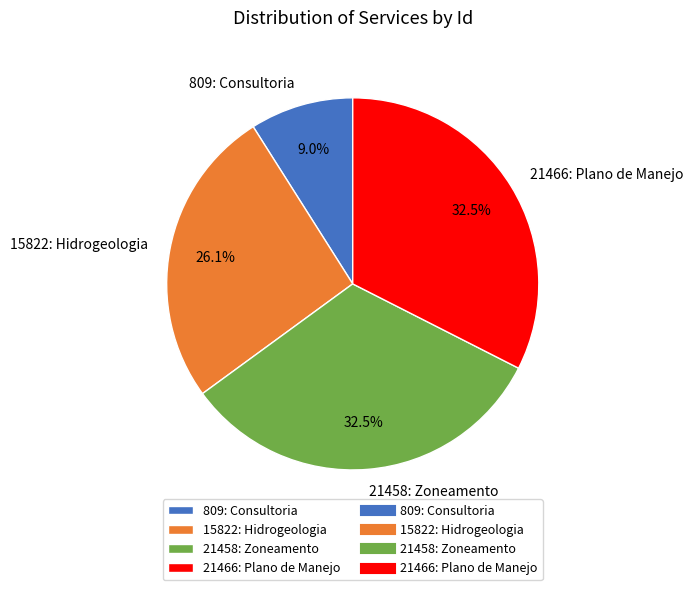

Which category has the smallest portion of the pie?

809: Consultoria